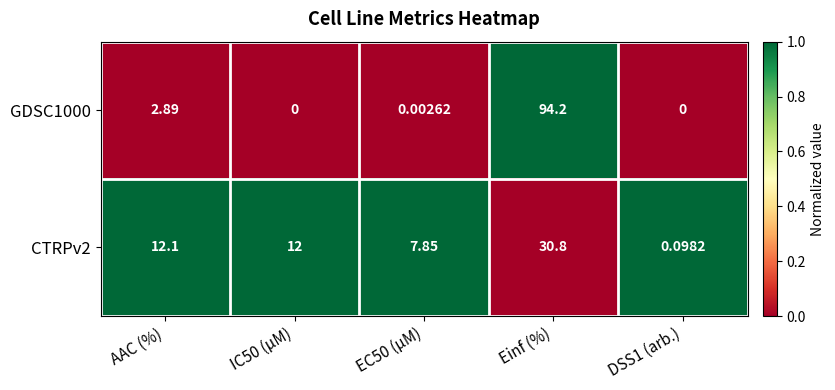

At which label does GDSC1000 reach its peak?

Einf (%)